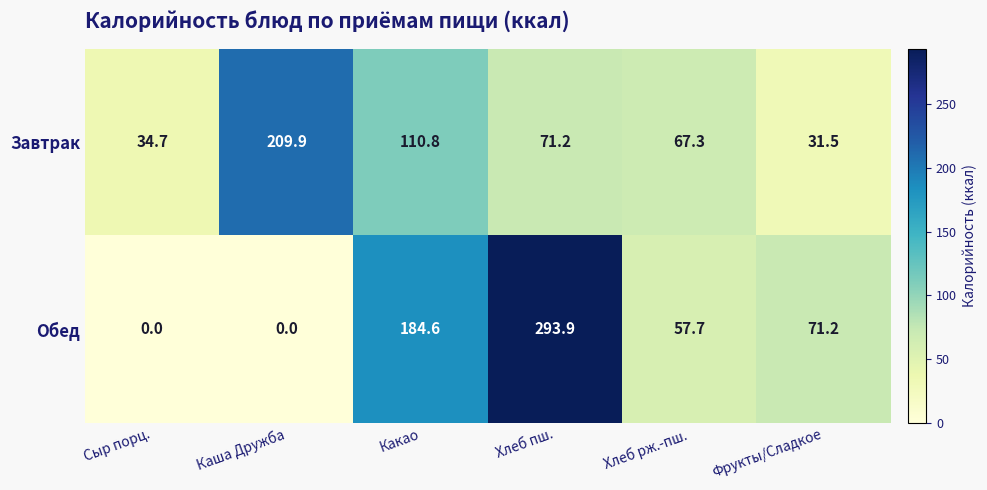

What is the difference between the Завтрак values at Хлеб пш. and Каша Дружба?

138.7